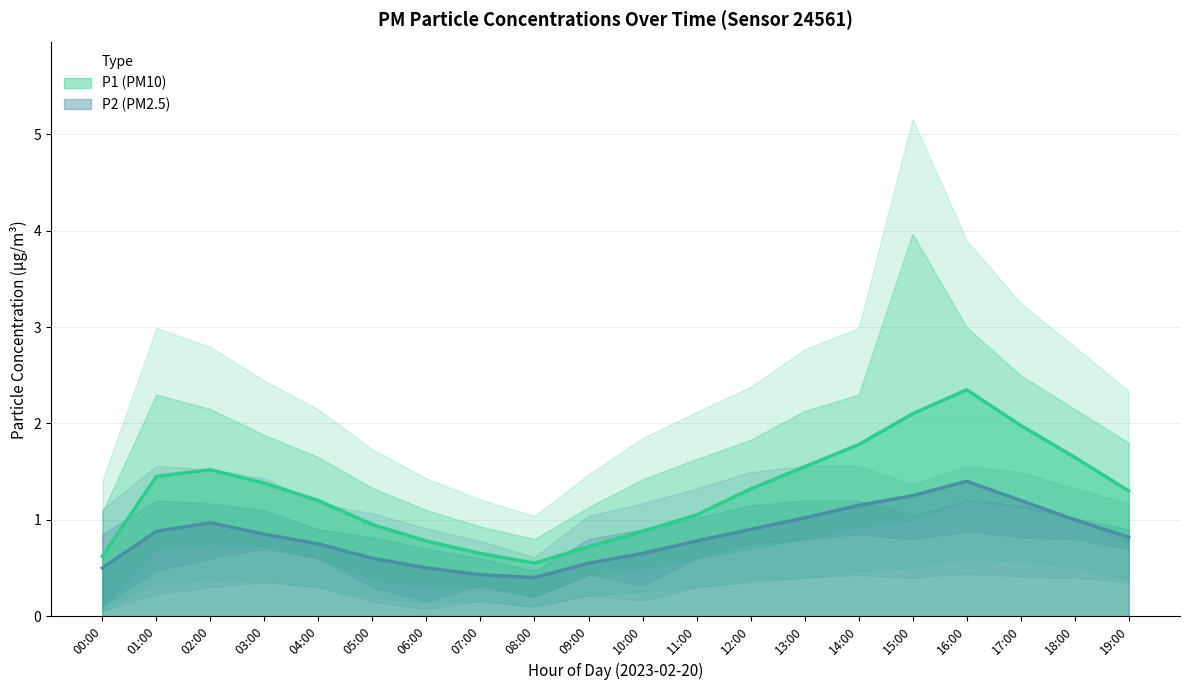

What is the maximum value for P1?

2.4